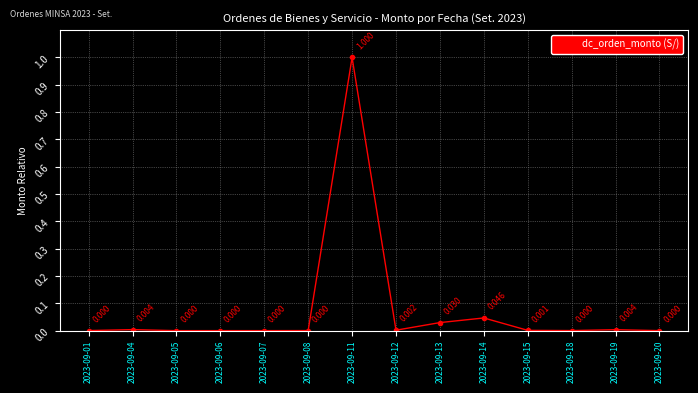

What is the difference between the maximum and minimum values?

1.0